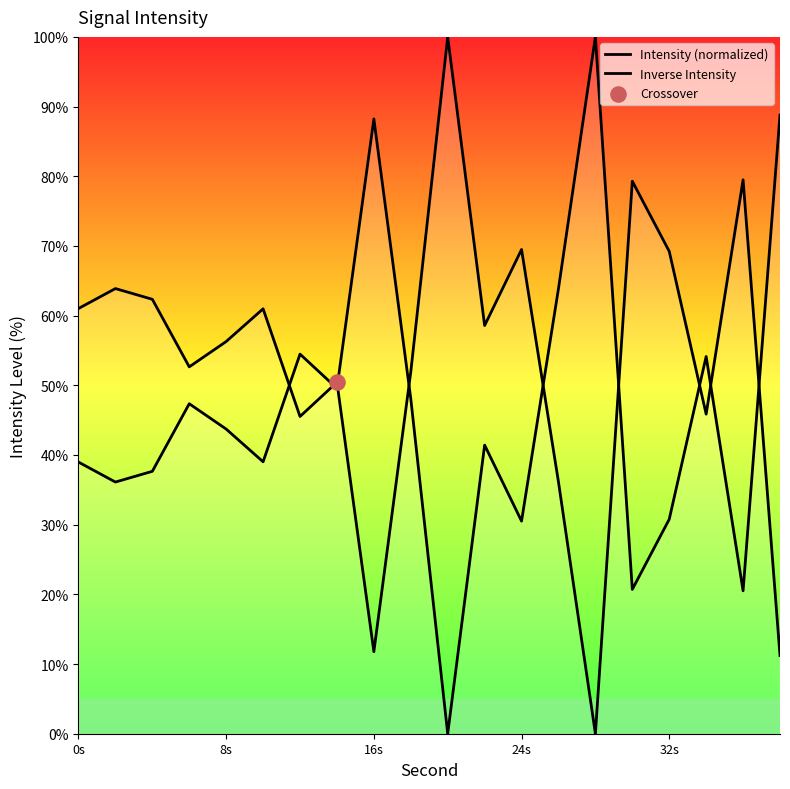

Which series reaches the minimum Y coordinate?

Intensity (normalized)